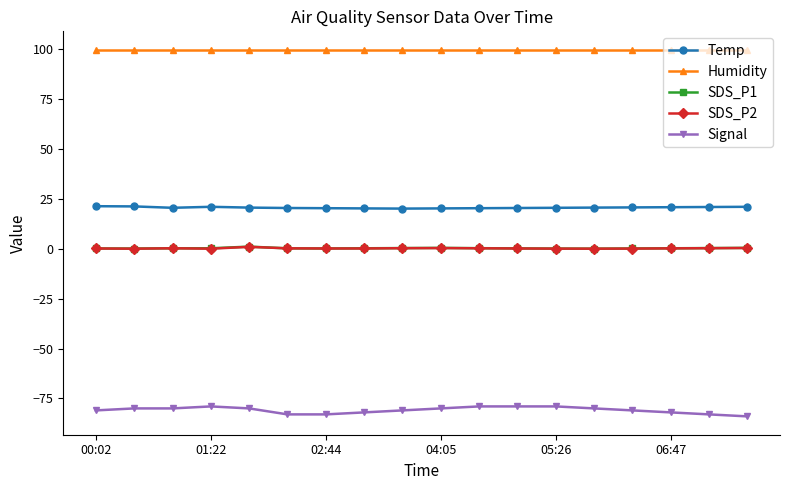

What is the value of the Temp point at the 9th from the left?

20.2